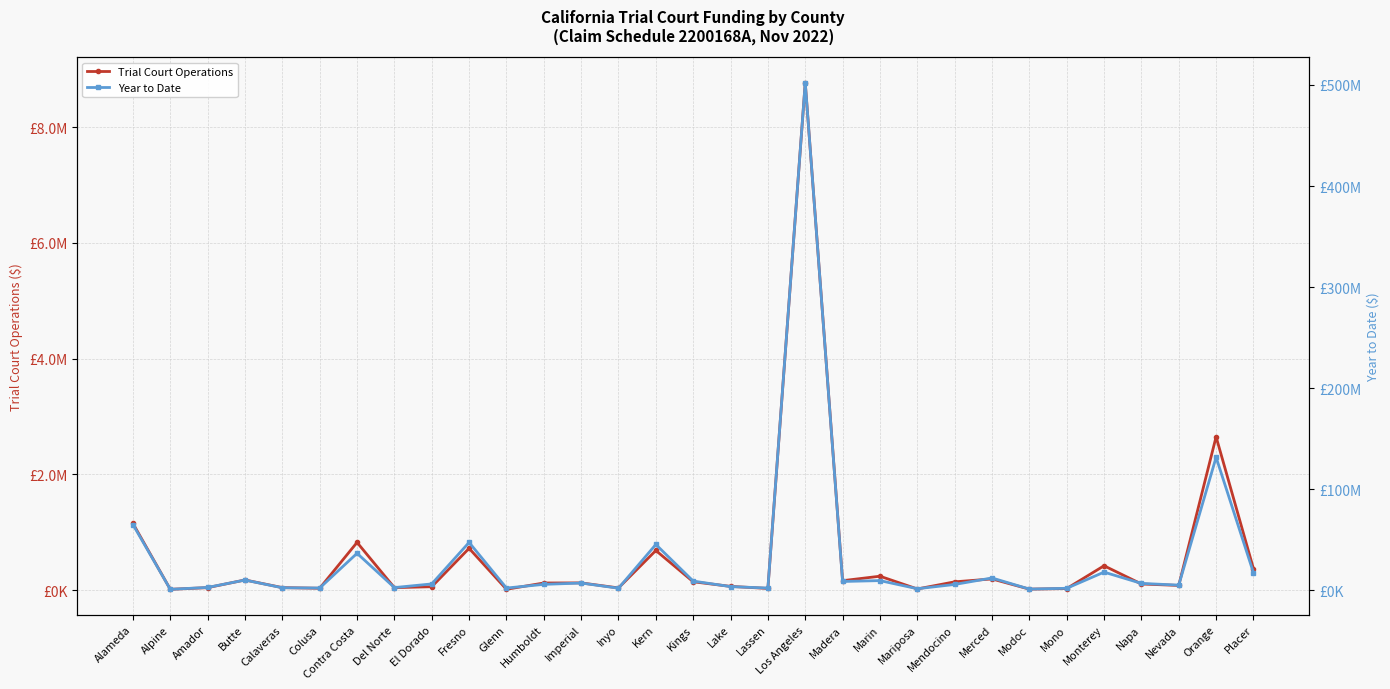

What are all the series names shown in the legend?

Trial Court Operations, Year to Date